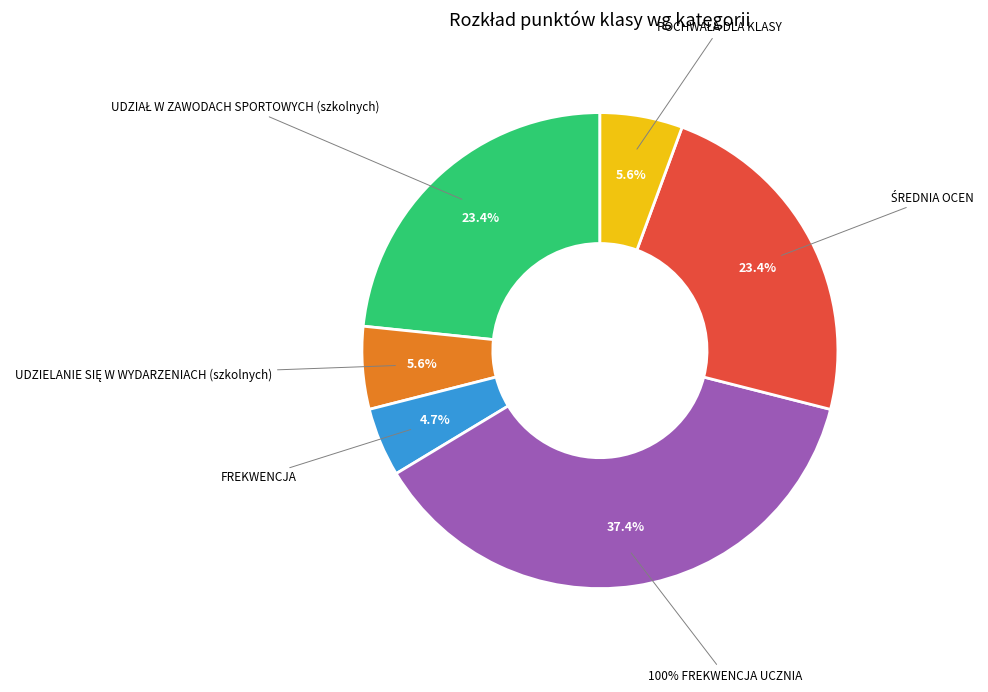

To the nearest percent, what is the difference between the ŚREDNIA OCEN and FREKWENCJA slice percentages?

19%